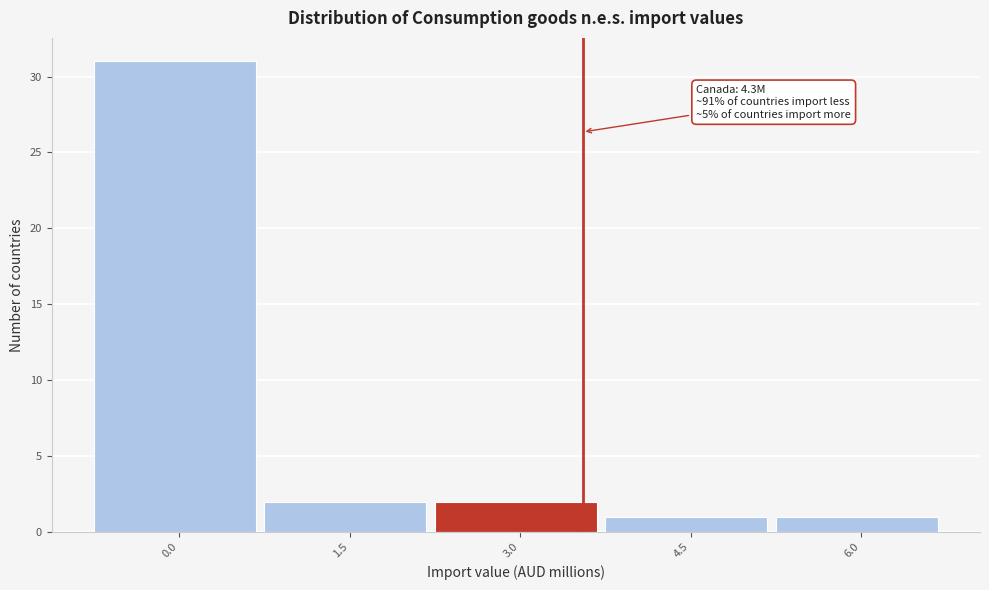

Reading left to right, extract all data points from this chart.

31	2	2	1	1